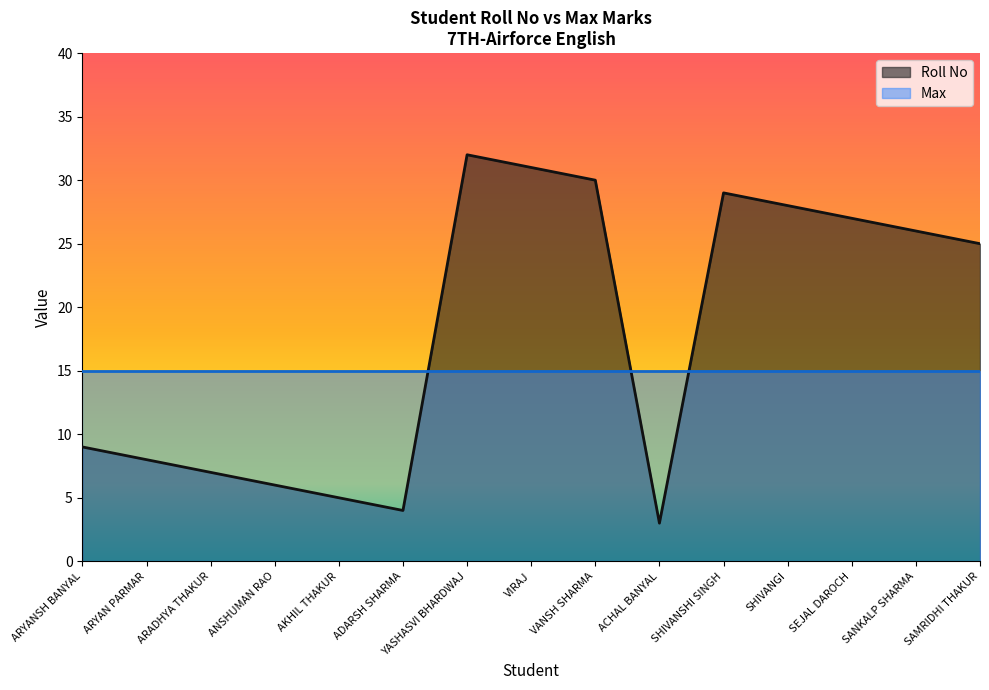

What is the label of the 14th point from the right?

ARYAN PARMAR